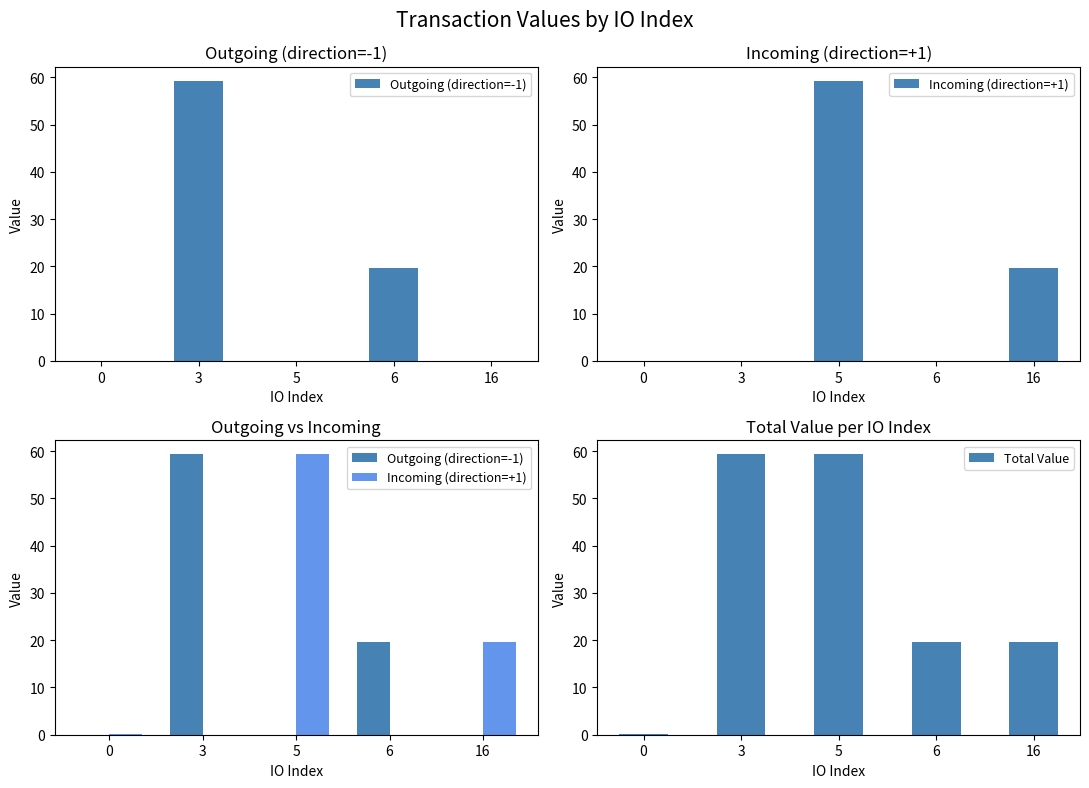

What value does the Incoming (direction=+1) series have at 5?

59.3